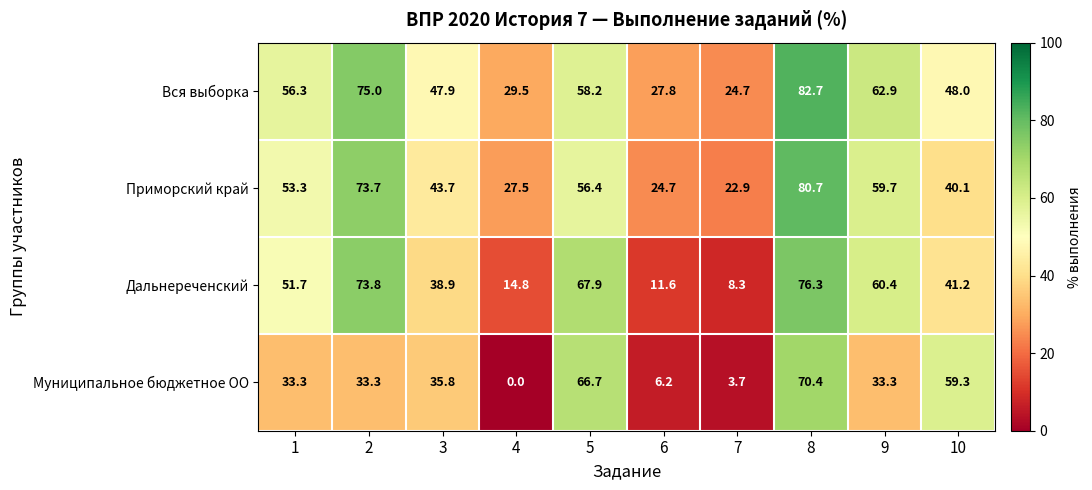

Count the number of categories in the chart.

10